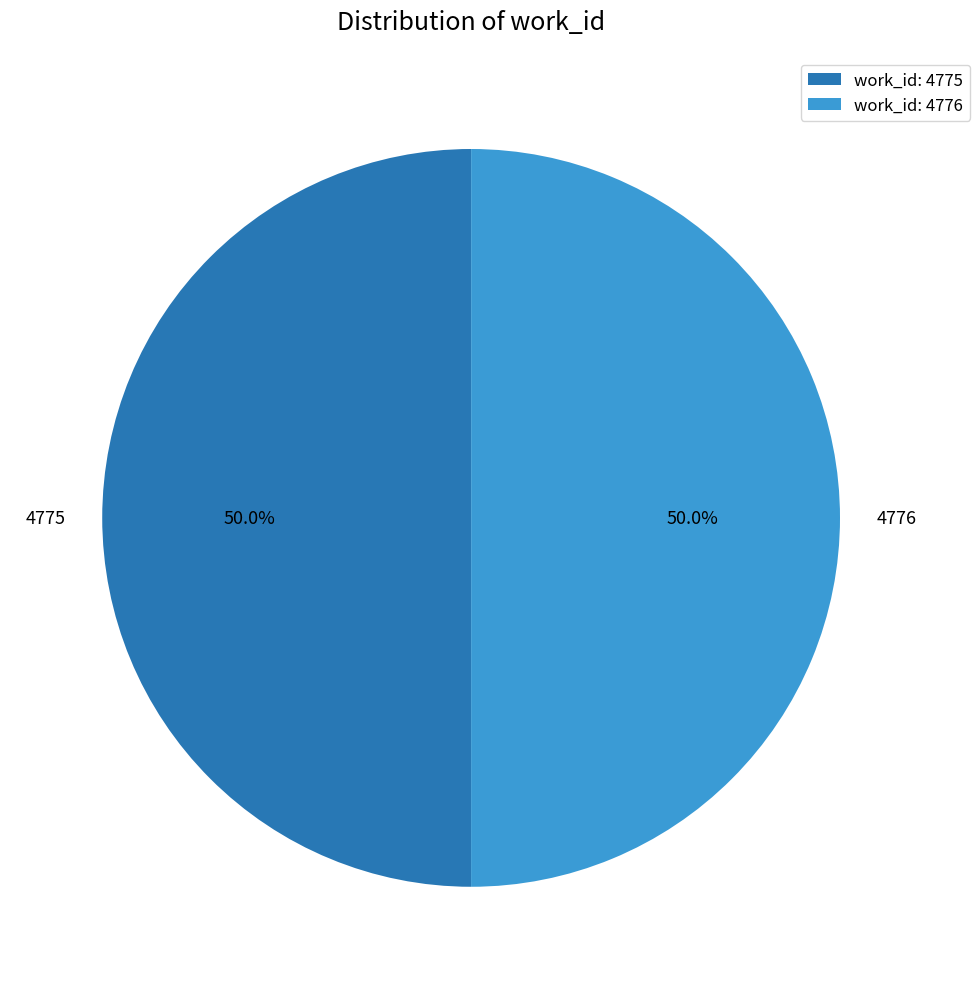

True or false: 4776 accounts for 36% of the total.

False